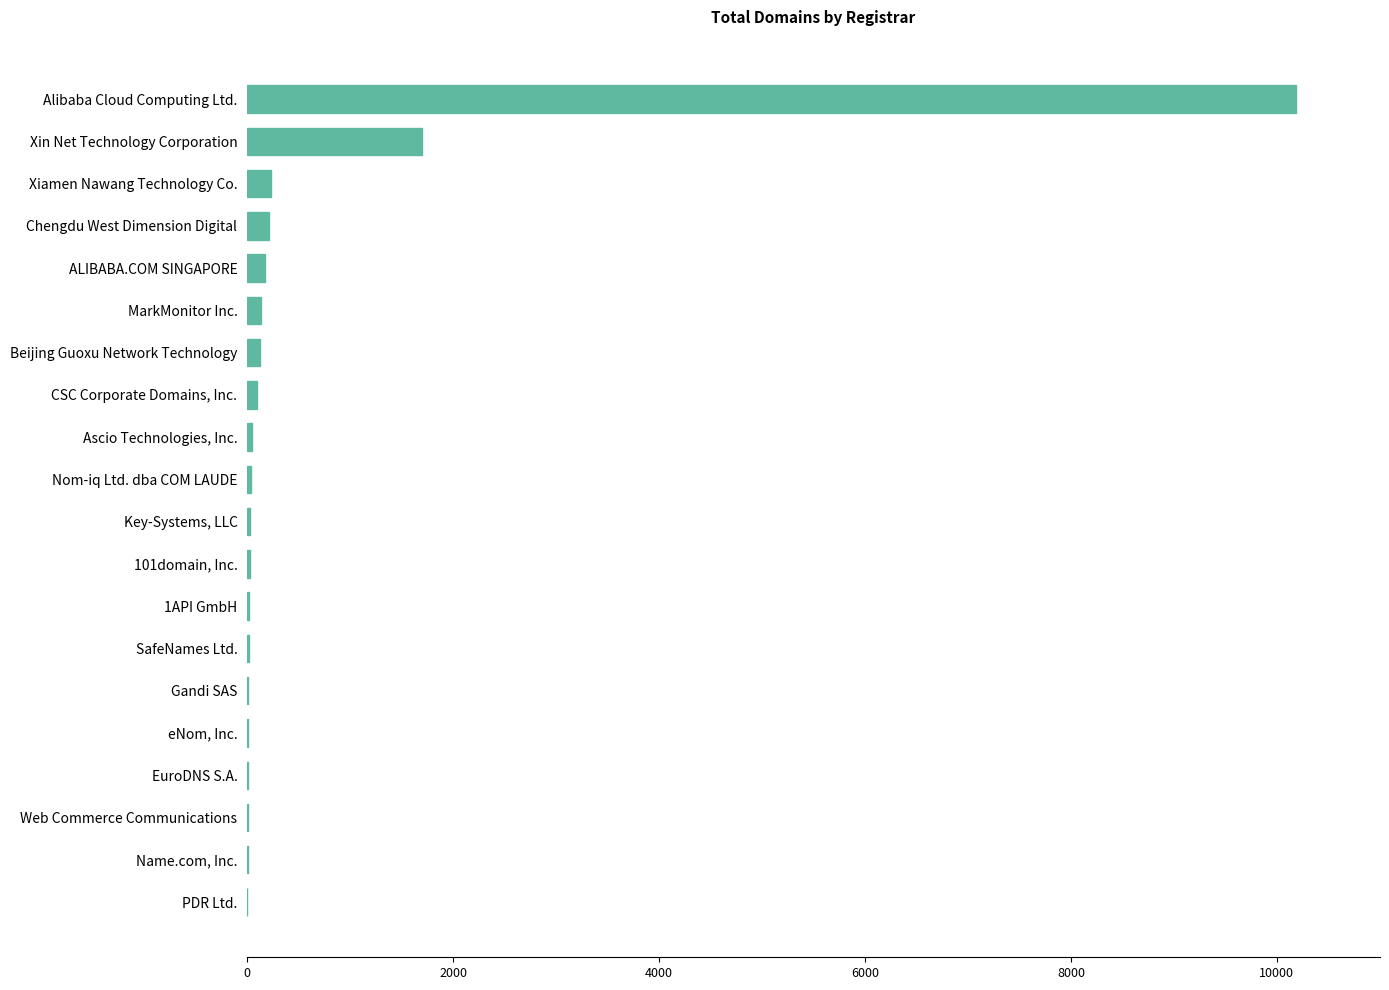

What is the sum of all values?

13068